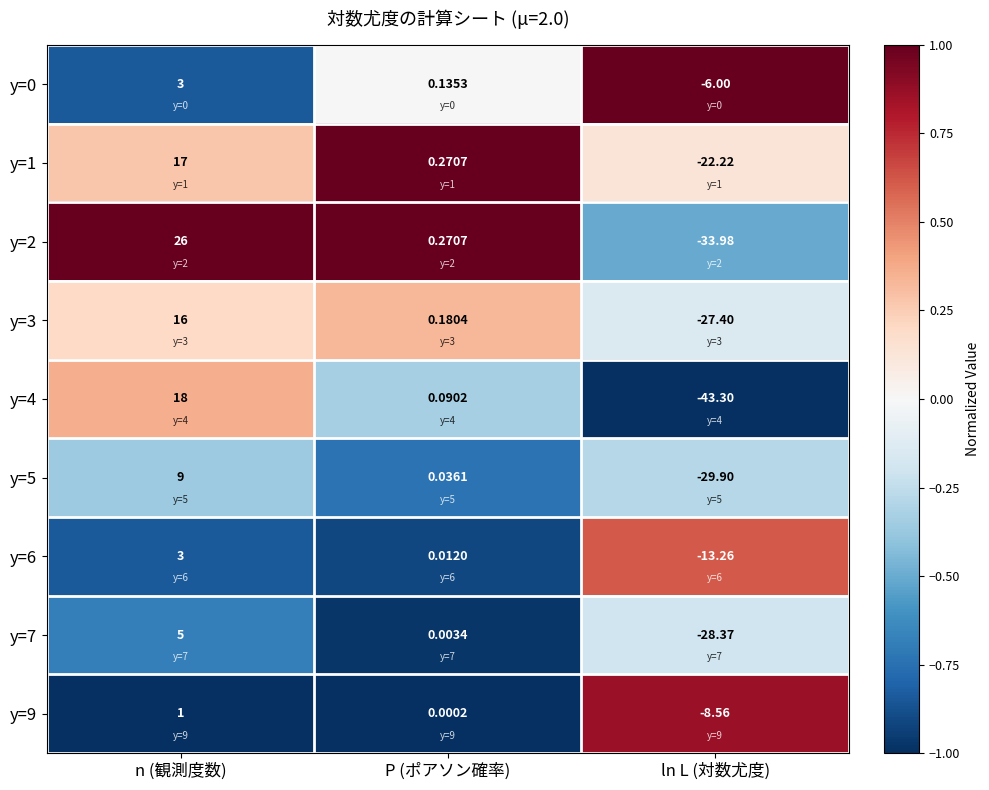

At which label does y=1 first exceed 0?

n (観測度数)